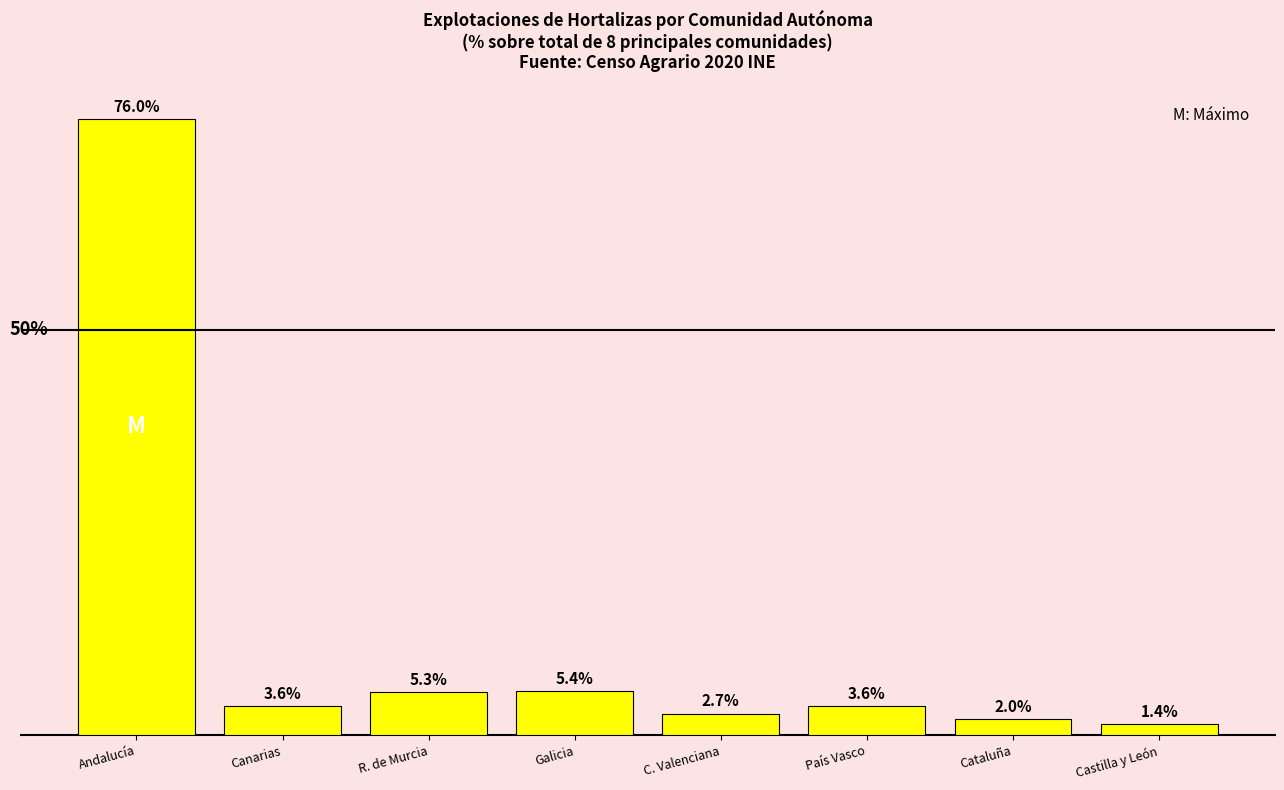

Which label corresponds to the largest value in the chart?

Andalucía